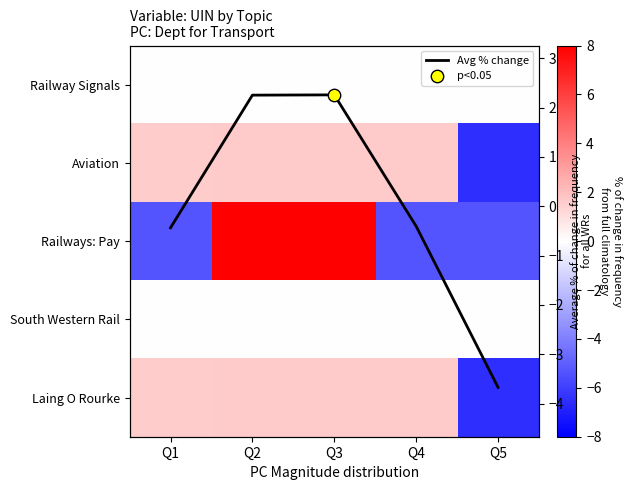

At which label is Aviation closest to -2?

Q1